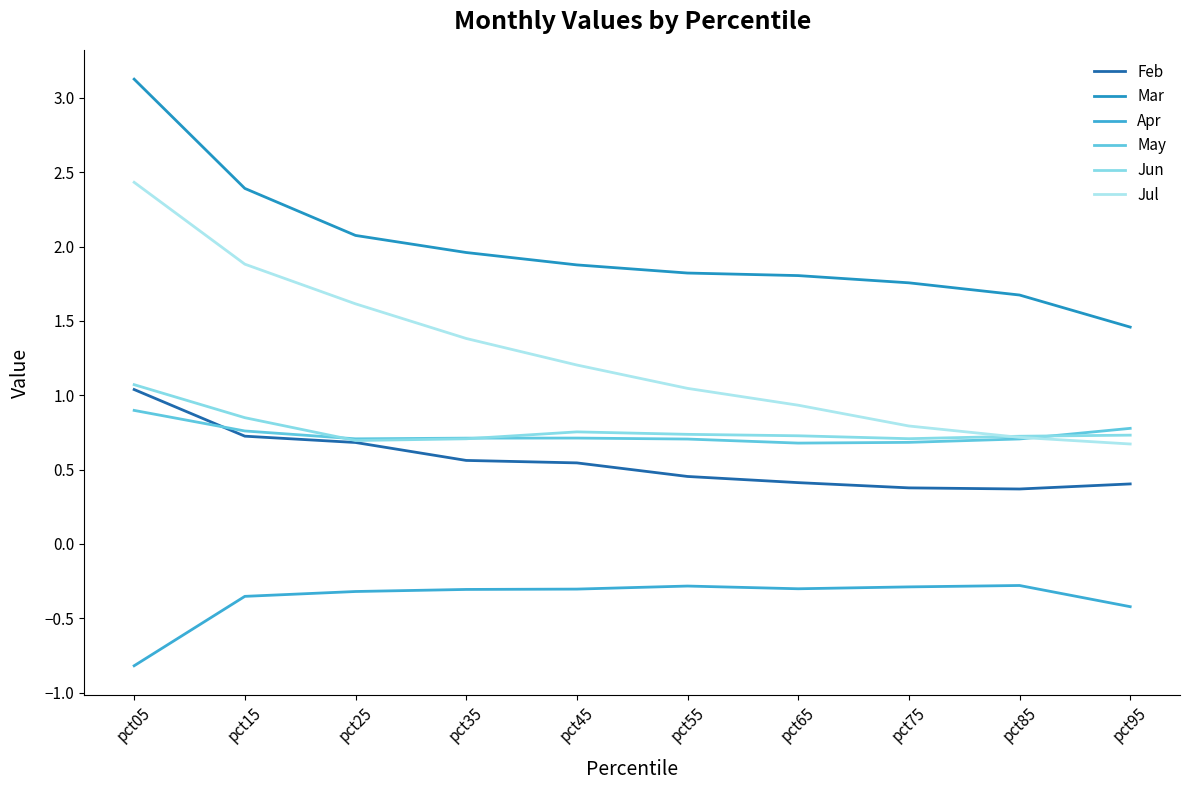

At which label does Apr reach its minimum?

pct05